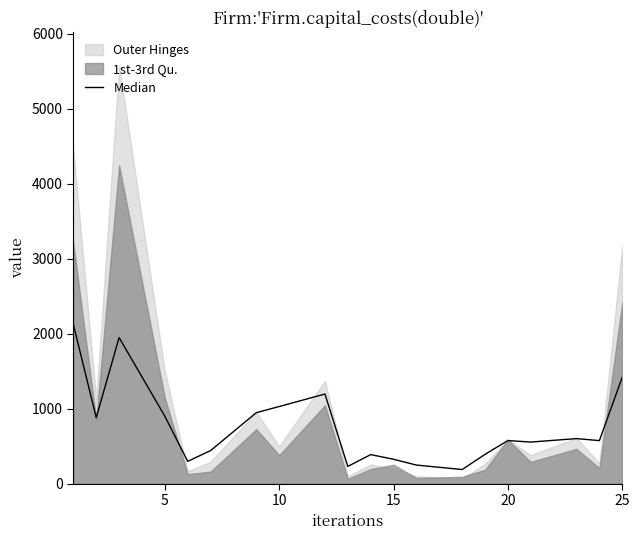

How many points are lower than both their immediate neighbors (excluding endpoints)?

6